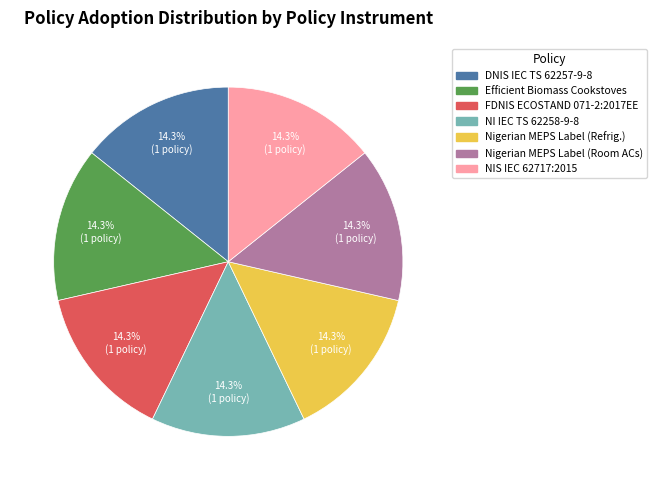

To the nearest percent, what is the average slice percentage?

14%